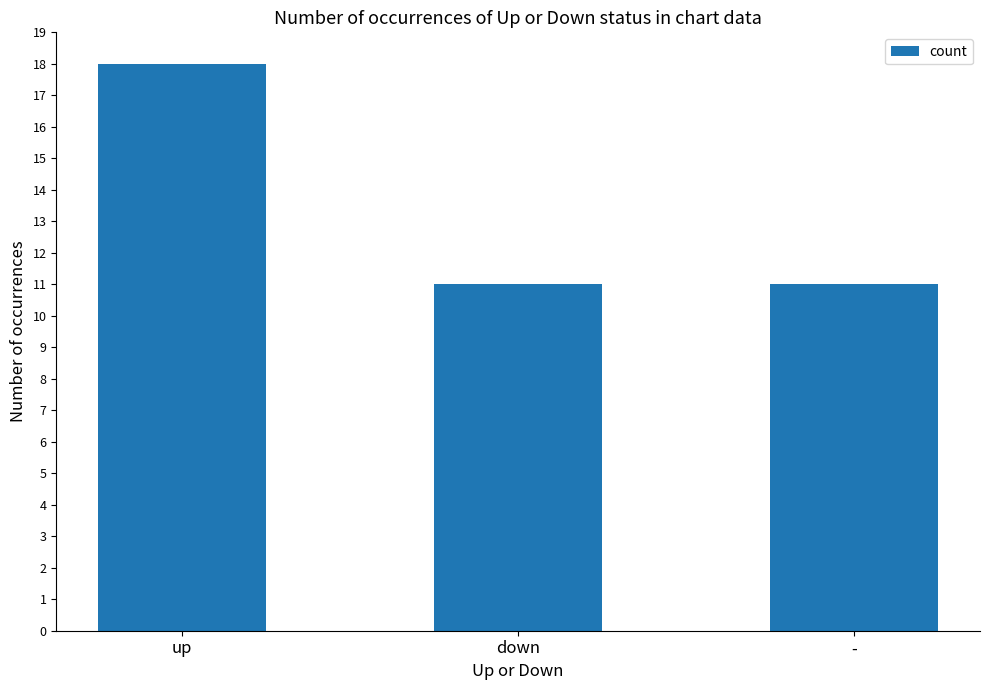

What is the difference between the maximum and minimum values?

7